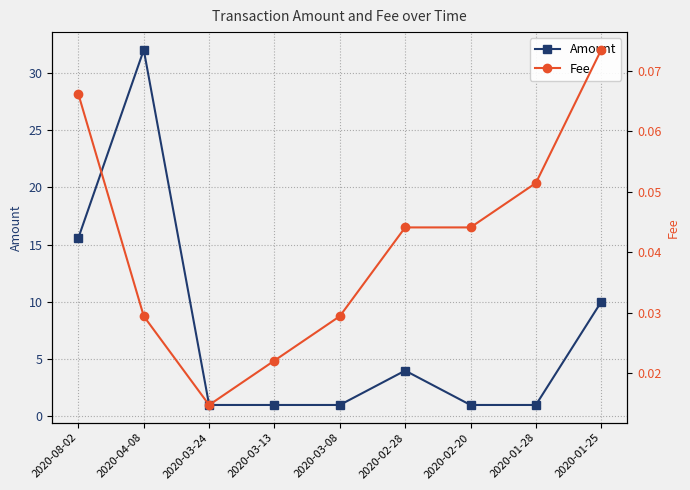

Which category has the lowest value across all series?

2020-03-24